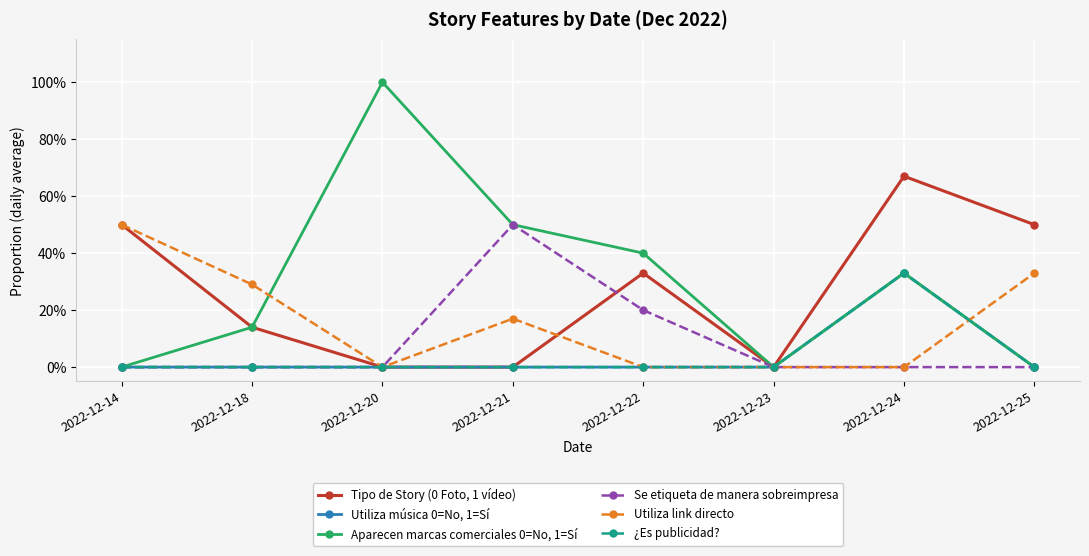

Does the chart have visible grid lines?

Yes